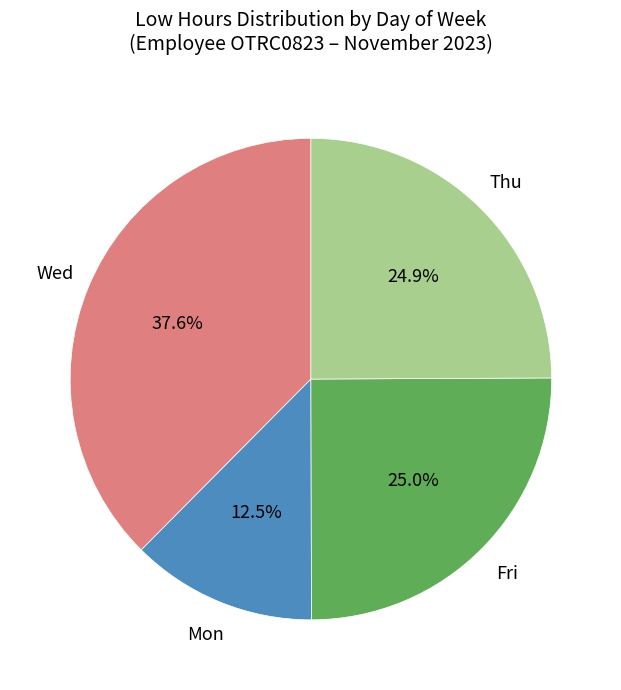

Is there any slice that represents more than half of the pie?

No